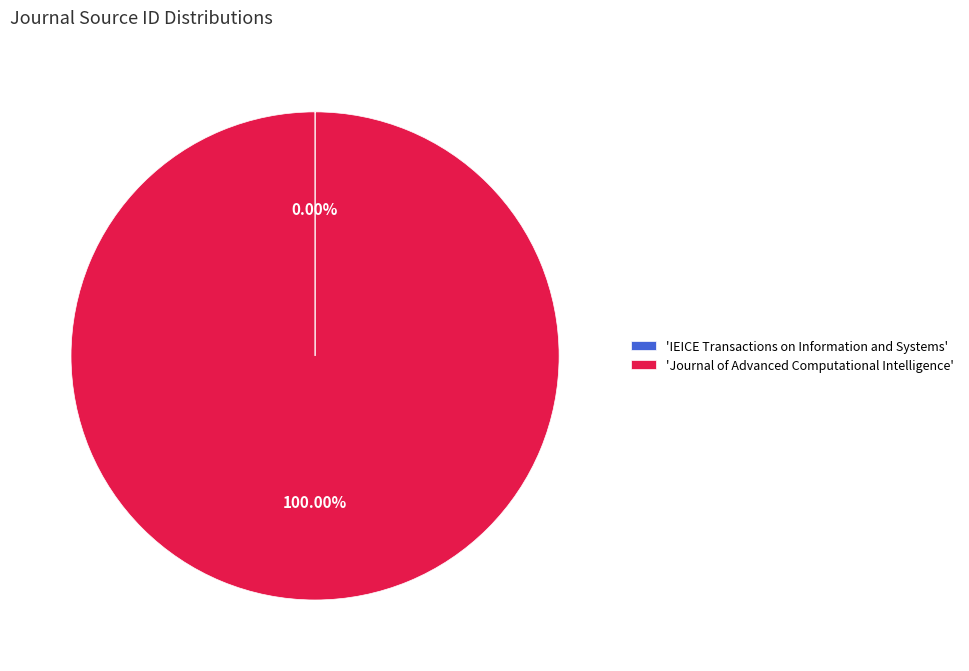

Which category has the biggest portion of the pie?

'Journal of Advanced Computational Intelligence'